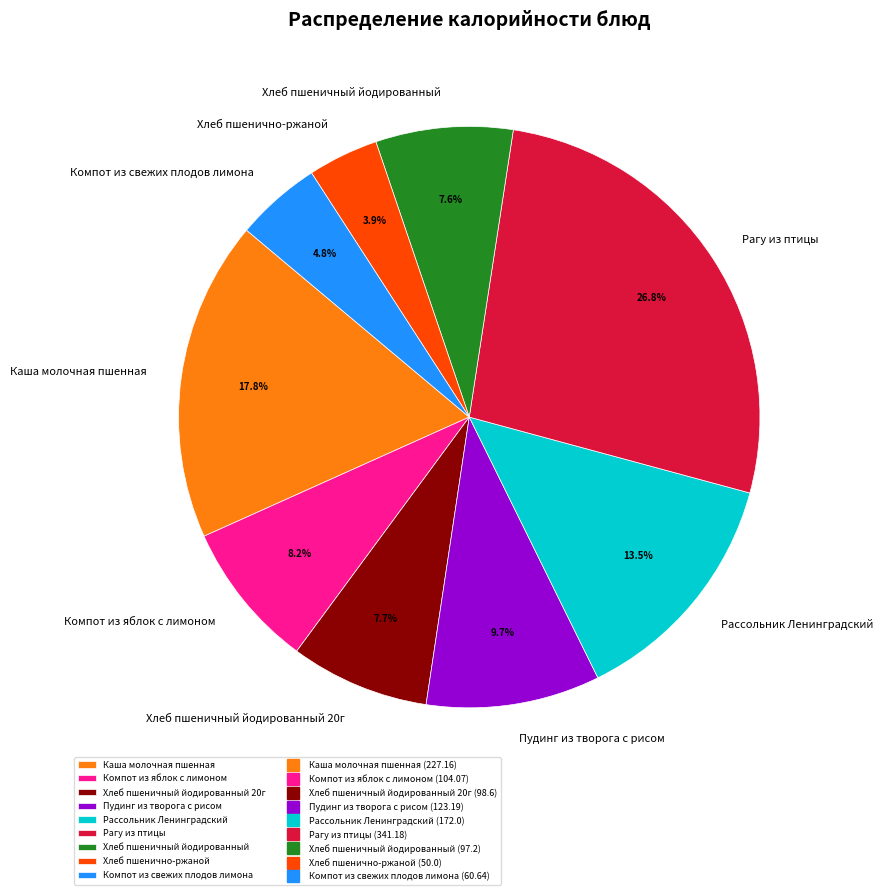

To the nearest percent, what is the combined percentage of Рассольник Ленинградский and Хлеб пшеничный йодированный 20г?

21%